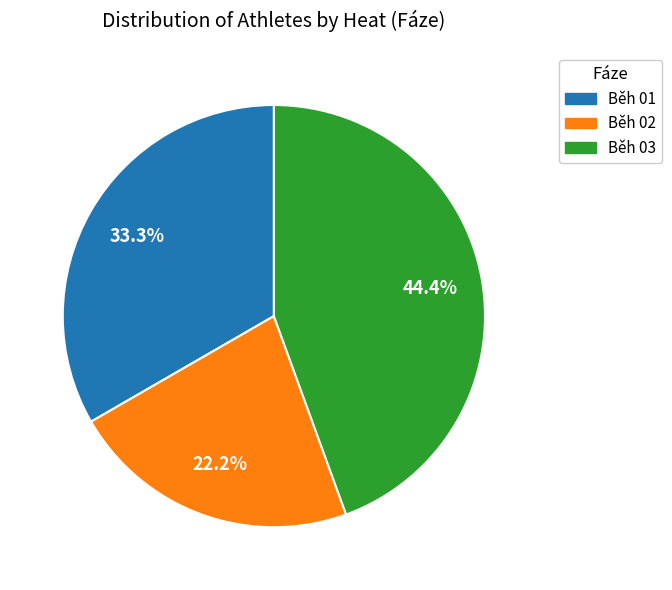

Count the number of slices in the pie.

3